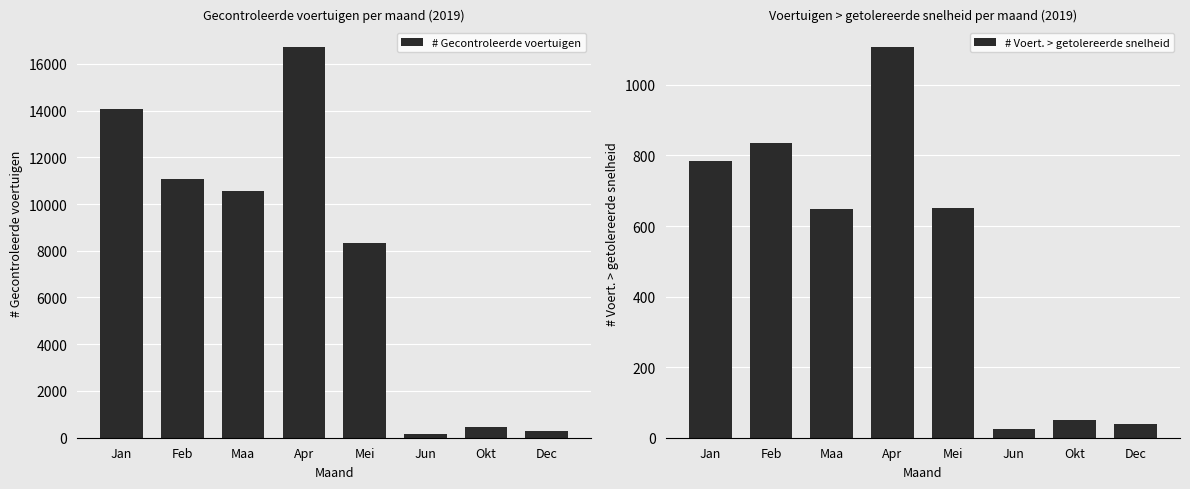

Rank the series by their average value, from lowest to highest.

# Voert. > getolereerde snelheid, # Gecontroleerde voertuigen